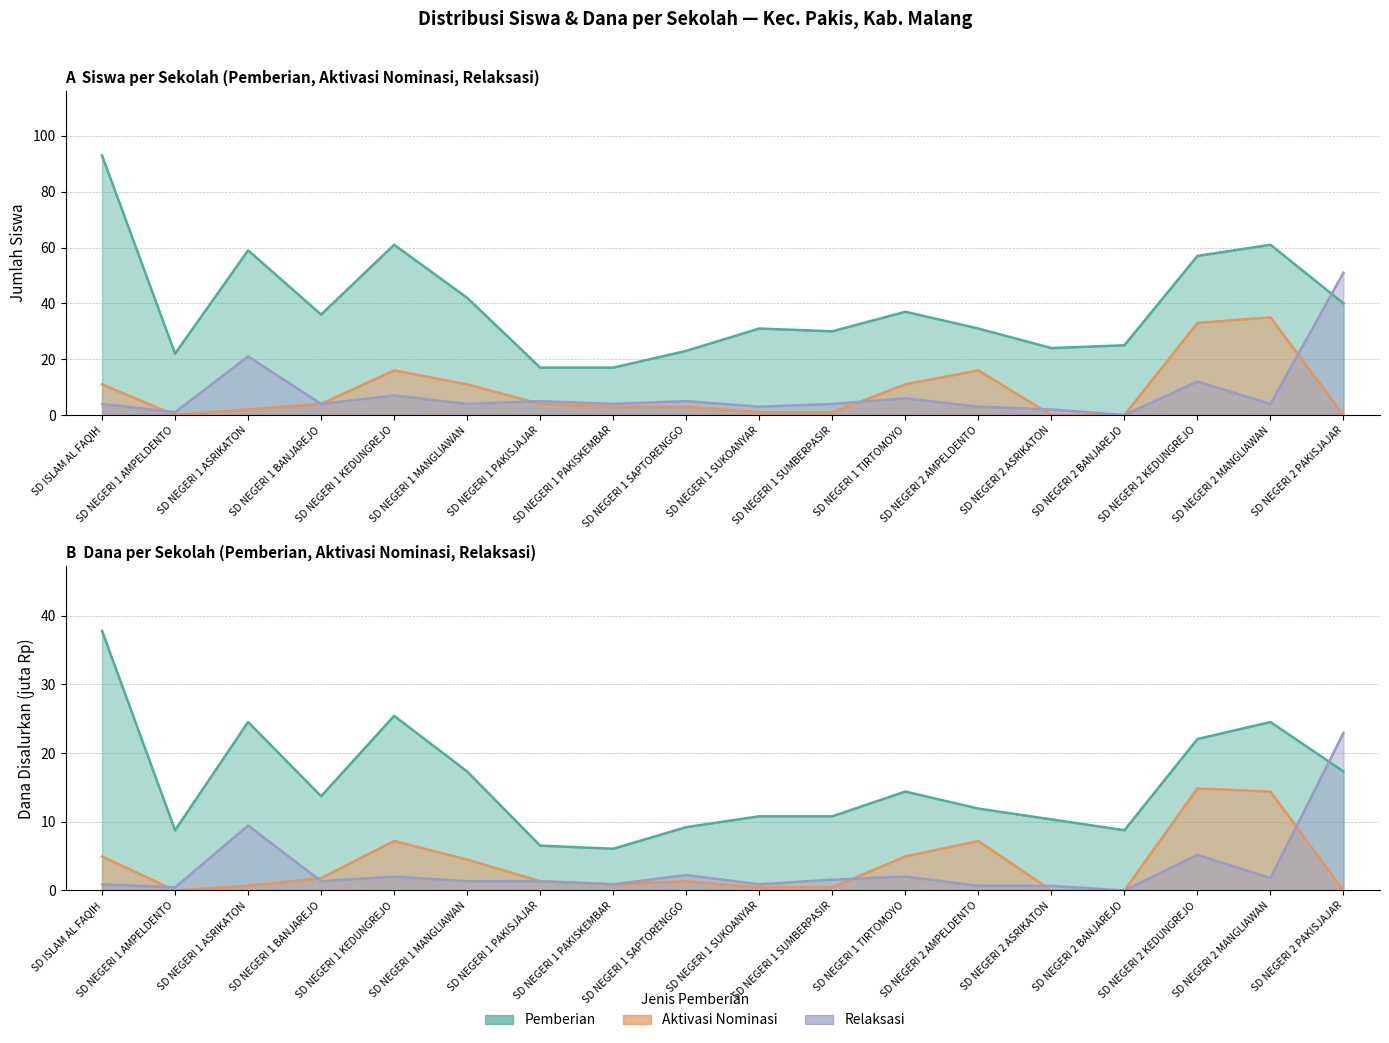

What is the approximate value of Pemberian Relaksasi at SD NEGERI 1 PAKISKEMBAR?

4